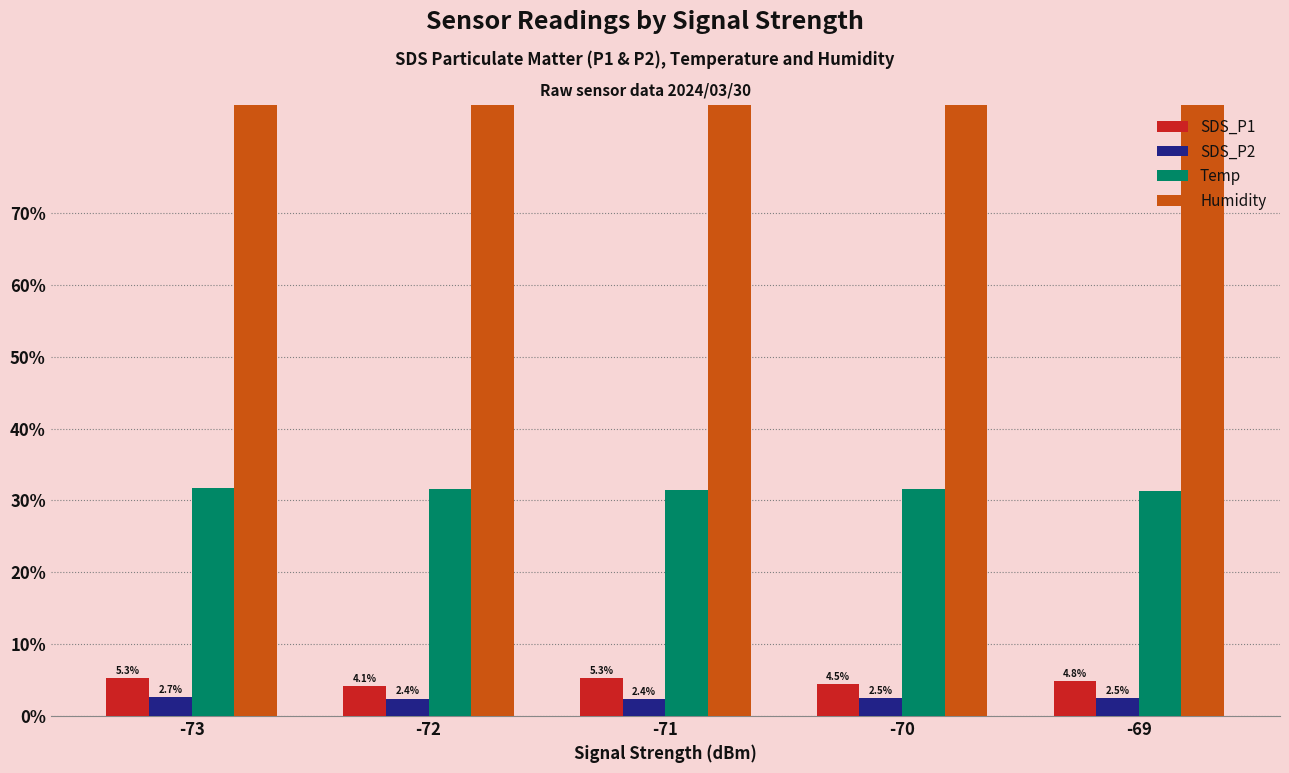

How many bars are there in total?

20